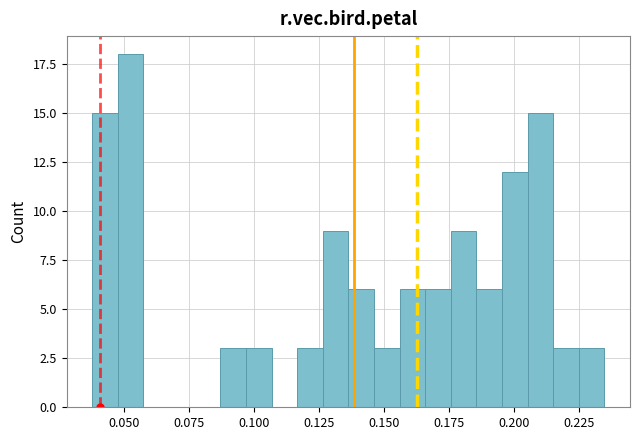

Around what value on the x-axis is the tallest bar? Give the approximate position of its centre, as read against the axis.

0.055